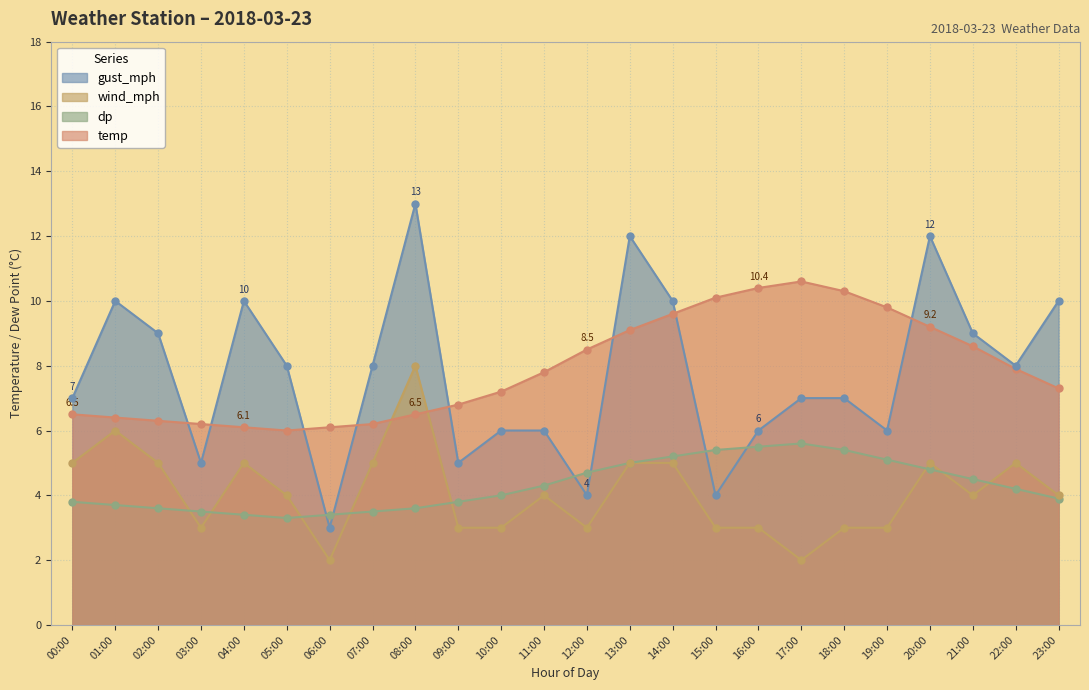

True or false: wind_mph has more than 2 points higher than both neighbors.

True